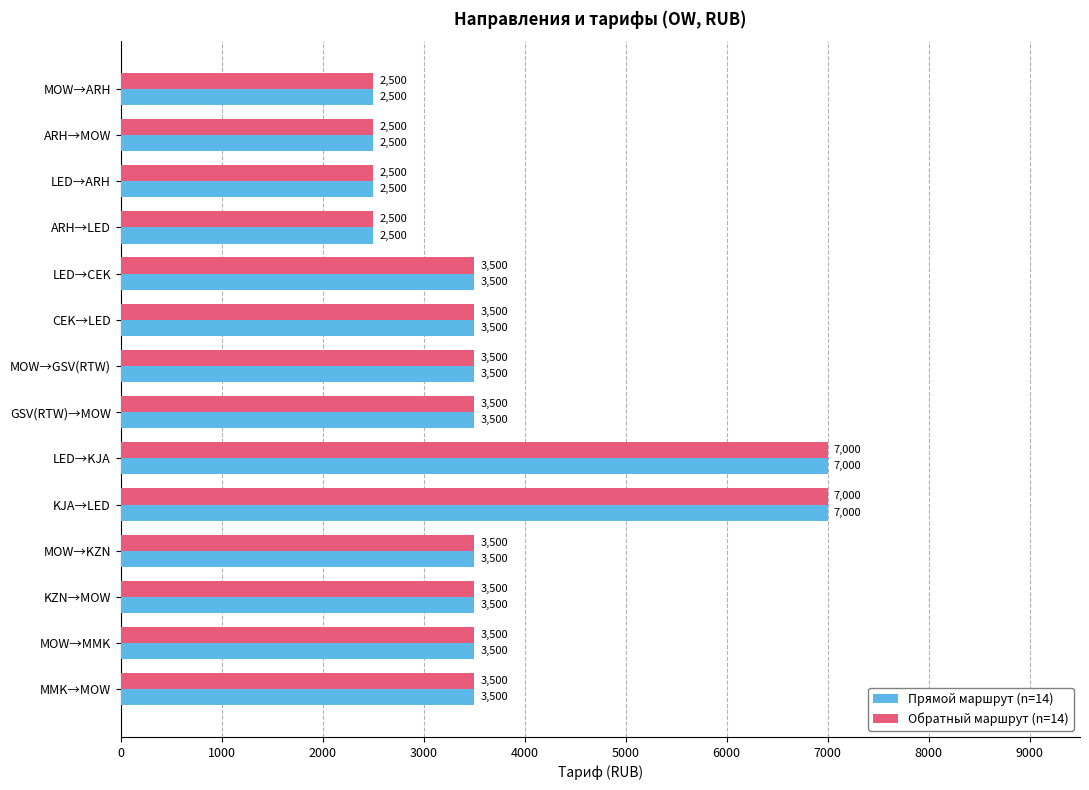

What is the smallest value displayed?

2500